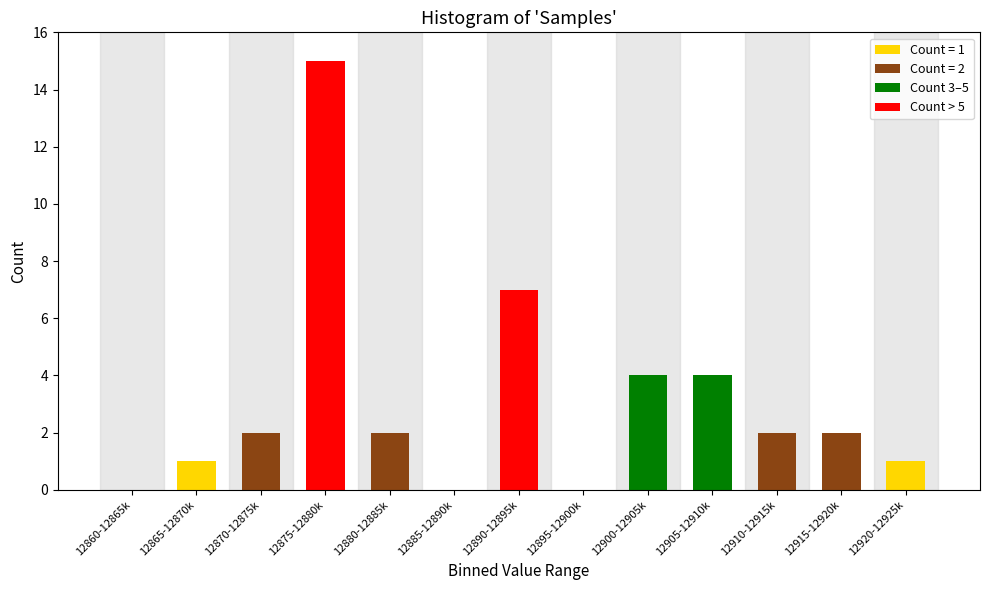

Reading left to right, what are all the values shown in this chart?

12860-12865k=0	12865-12870k=1	12870-12875k=2	12875-12880k=15	12880-12885k=2	12885-12890k=0	12890-12895k=7	12895-12900k=0	12900-12905k=4	12905-12910k=4	12910-12915k=2	12915-12920k=2	12920-12925k=1